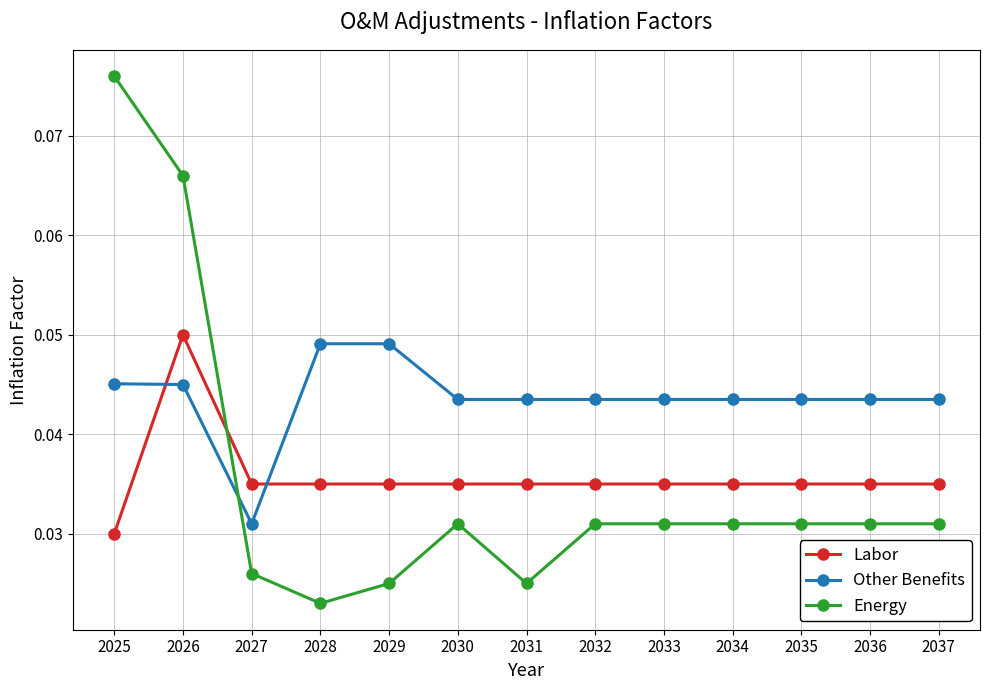

Between 2028 and 2029, which series saw the biggest shift?

Energy